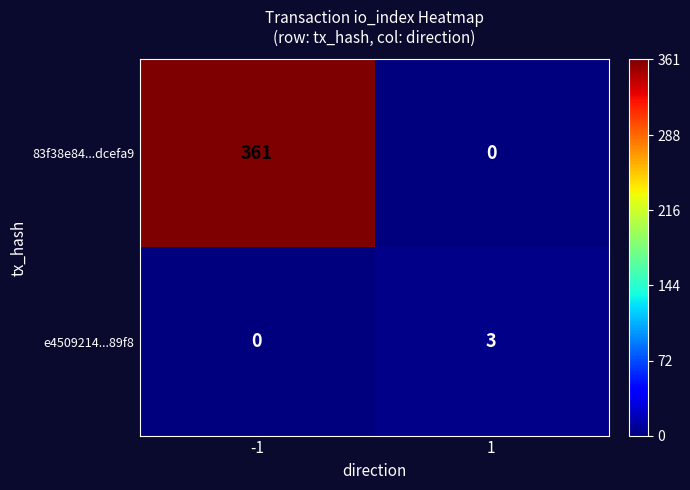

Rank the series at -1 from lowest to highest value.

e4509214...89f8, 83f38e84...dcefa9